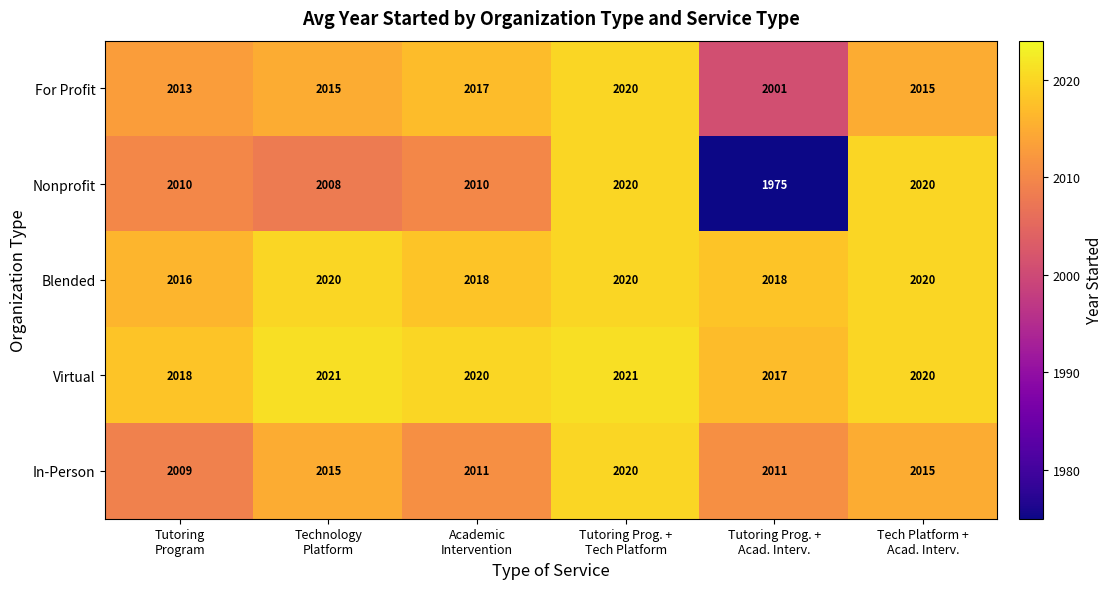

What is the difference between the second highest and minimum values in the Nonprofit series?

45